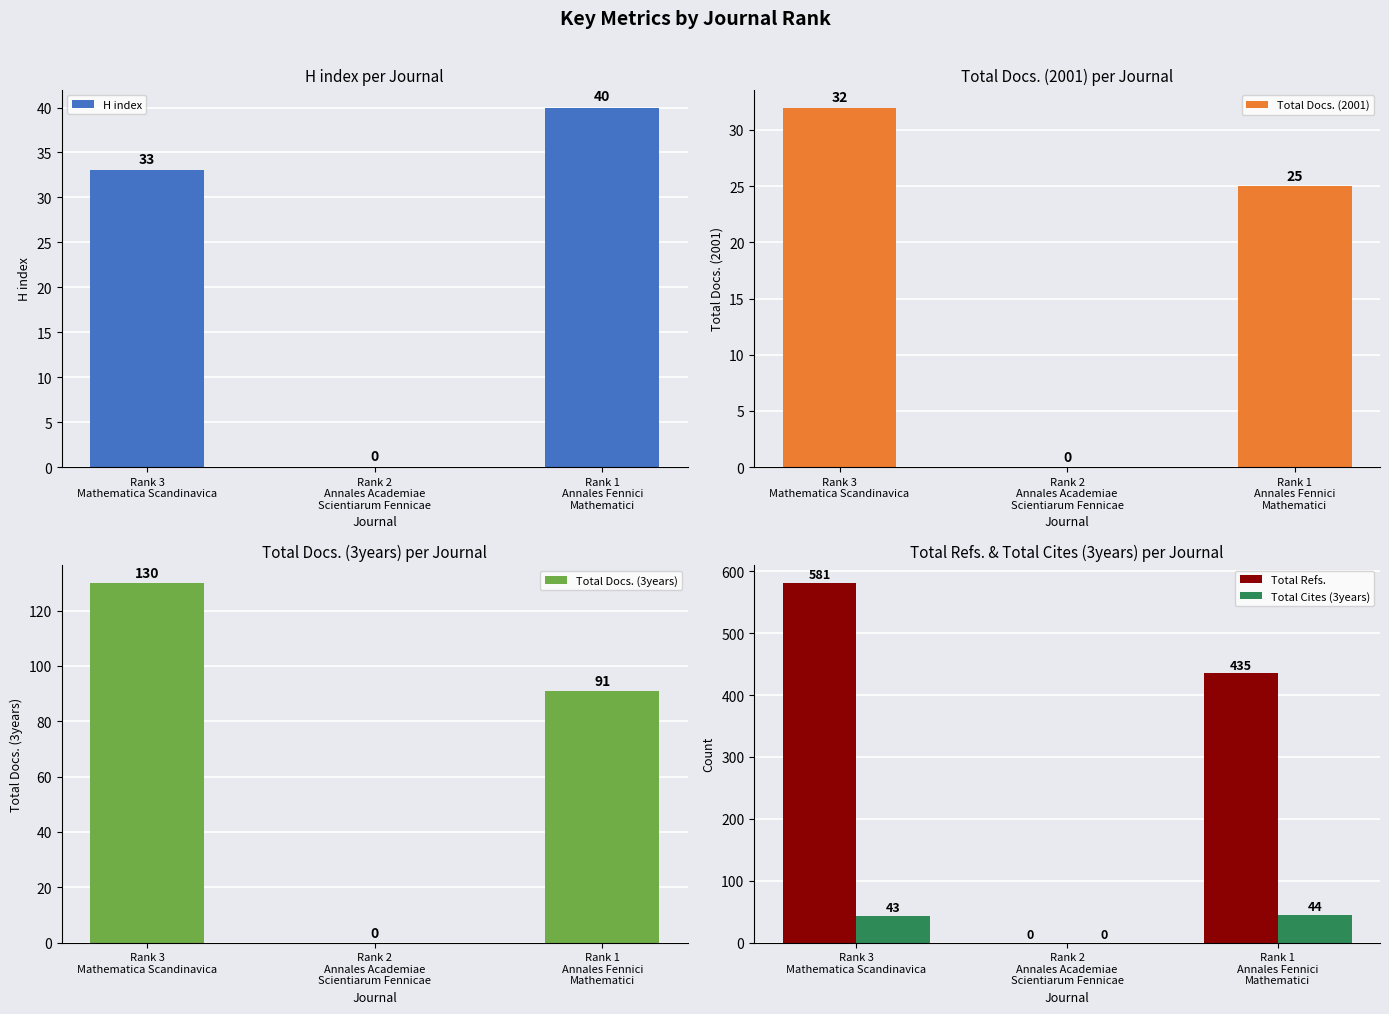

Reading right to left, transcribe all the data shown in this chart.

H index: 40	0	33
Total Docs. (2001): 25	0	32
Total Docs. (3years): 91	0	130
Total Refs.: 435	0	581
Total Cites (3years): 44	0	43